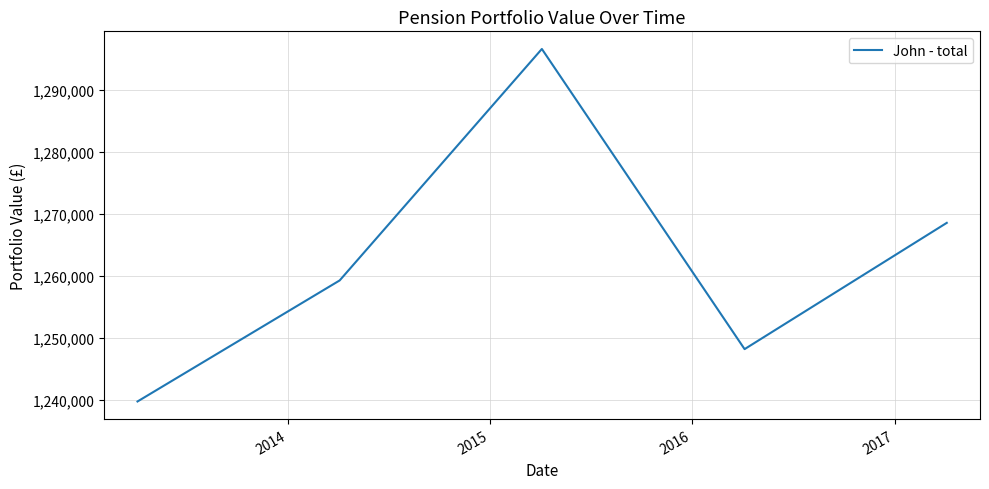

How many interior local peaks (higher than both neighbors) does the data have?

1